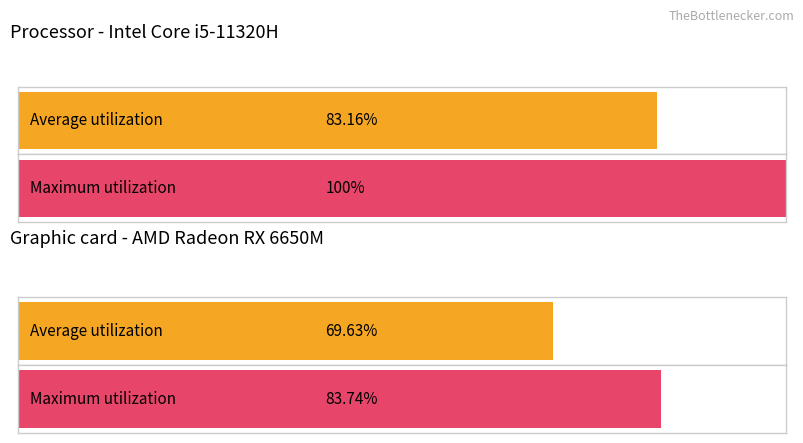

Rank the series by their maximum value, from lowest to highest.

Average utilization, Maximum utilization